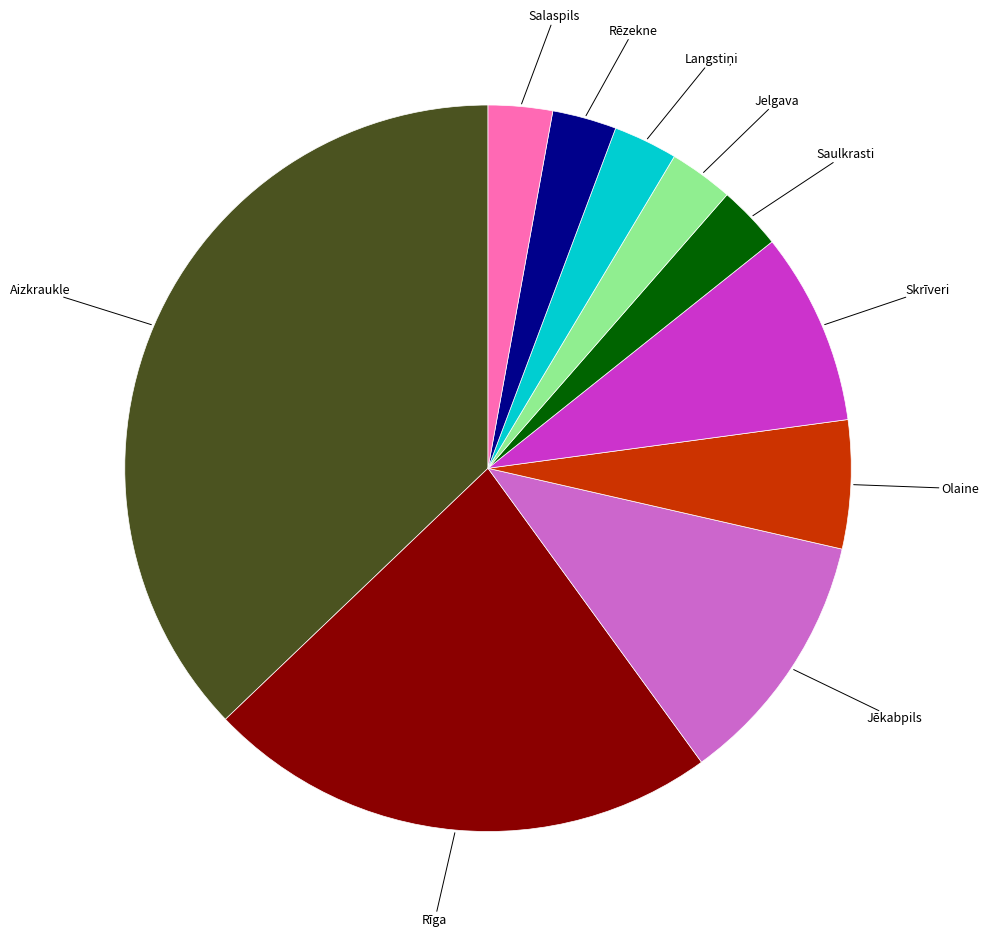

Is there a majority slice in this chart?

No